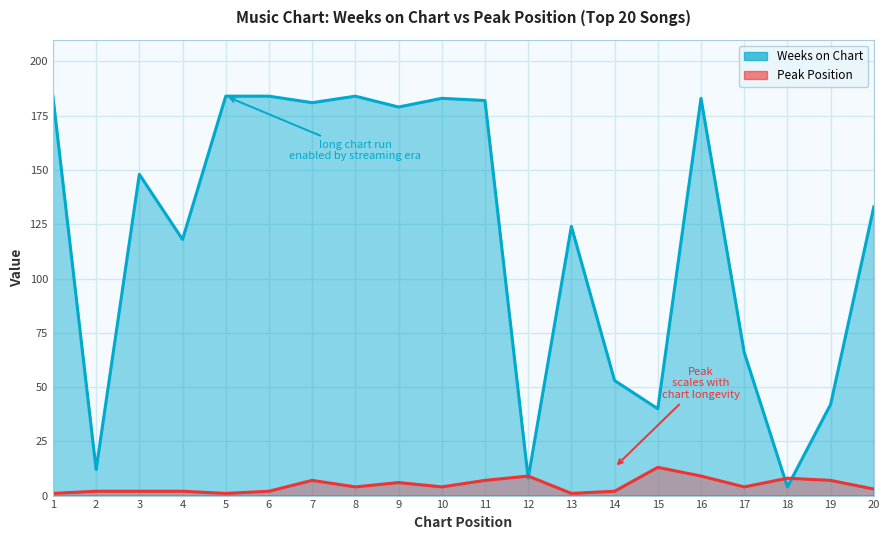

The value of Weeks on Chart at 14 is 24. True or false?

False